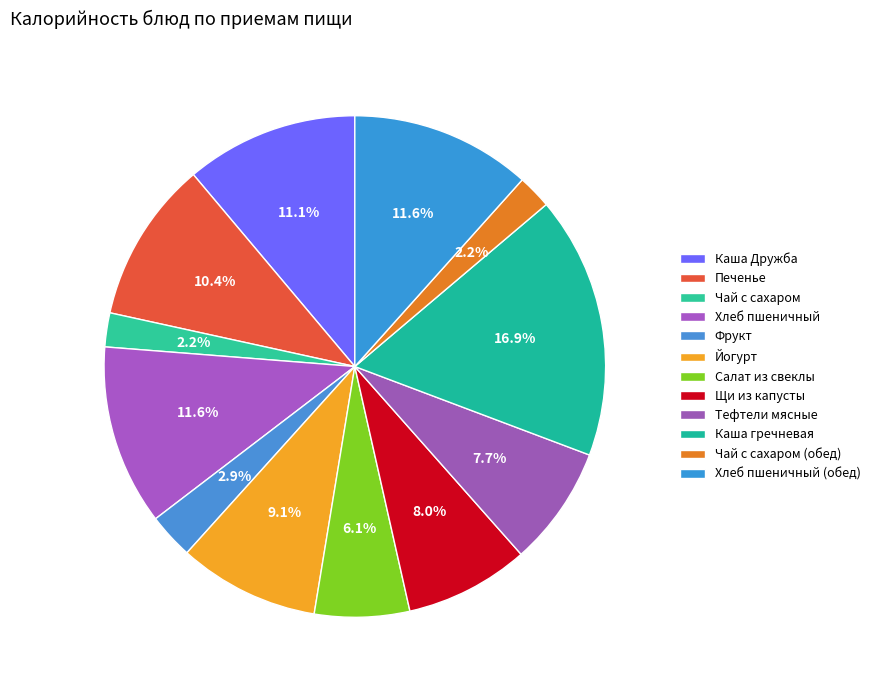

To the nearest percent, what percentage of the pie is Салат из свеклы?

6%